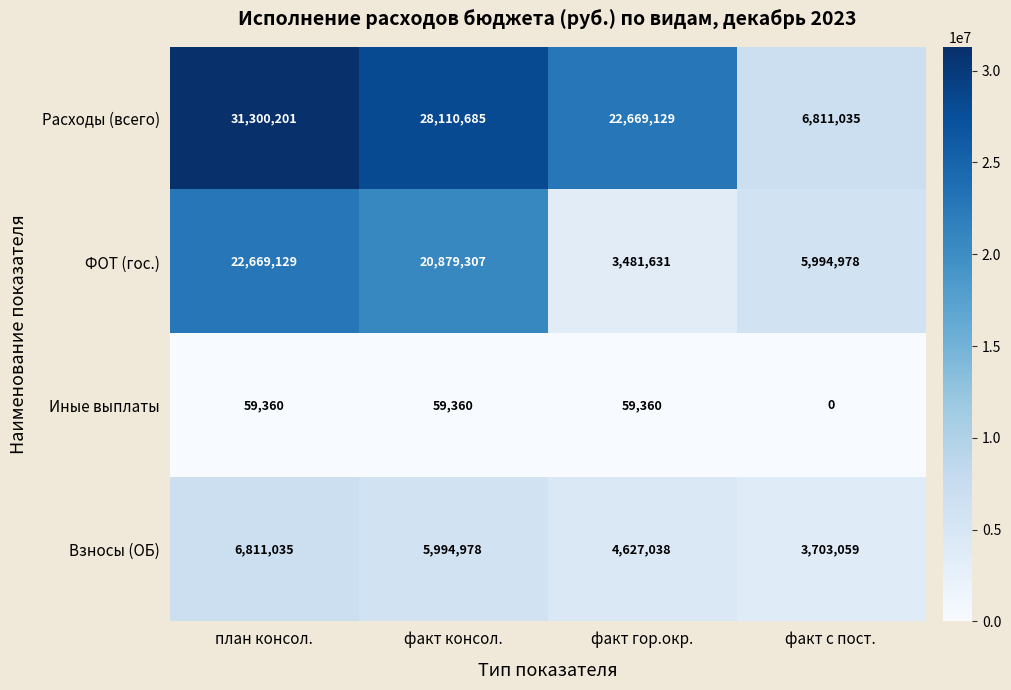

Between факт консол. and факт гор.окр., which series saw the biggest shift?

ФОТ (гос.)